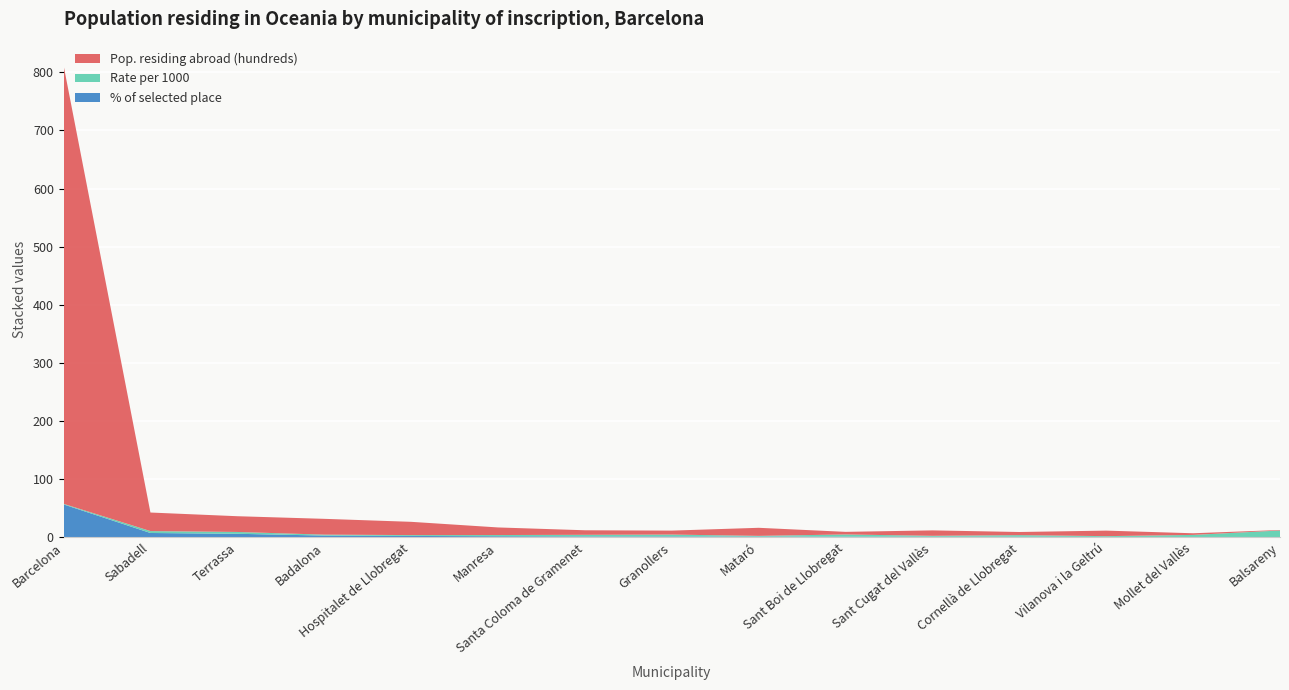

Reading right to left, what are all the values shown in this chart?

% of selected place: Balsareny=0.7	Mollet del Vallès=0.7	Vilanova i la Geltrú=0.9	Cornellà de Llobregat=1.1	Sant Cugat del Vallès=1.1	Sant Boi de Llobregat=1.2	Mataró=1.3	Granollers=1.6	Santa Coloma de Gramenet=1.6	Manresa=2.0	Hospitalet de Llobregat=2.5	Badalona=3.1	Terrassa=6.2	Sabadell=7.6	Barcelona=56.7
Rate per 1000: Balsareny=11.2	Mollet del Vallès=3.5	Vilanova i la Geltrú=1.3	Cornellà de Llobregat=2.8	Sant Cugat del Vallès=1.6	Sant Boi de Llobregat=3.8	Mataró=1.3	Granollers=3.2	Santa Coloma de Gramenet=2.8	Manresa=2.1	Hospitalet de Llobregat=1.5	Badalona=1.6	Terrassa=3.1	Sabadell=3.3	Barcelona=1.0
Pop. residing abroad (hundreds): Balsareny=0.8	Mollet del Vallès=2.8	Vilanova i la Geltrú=9.5	Cornellà de Llobregat=5.4	Sant Cugat del Vallès=9.3	Sant Boi de Llobregat=4.5	Mataró=13.9	Granollers=6.8	Santa Coloma de Gramenet=7.8	Manresa=13.1	Hospitalet de Llobregat=22.8	Badalona=27.2	Terrassa=27.1	Sabadell=31.9	Barcelona=754.2